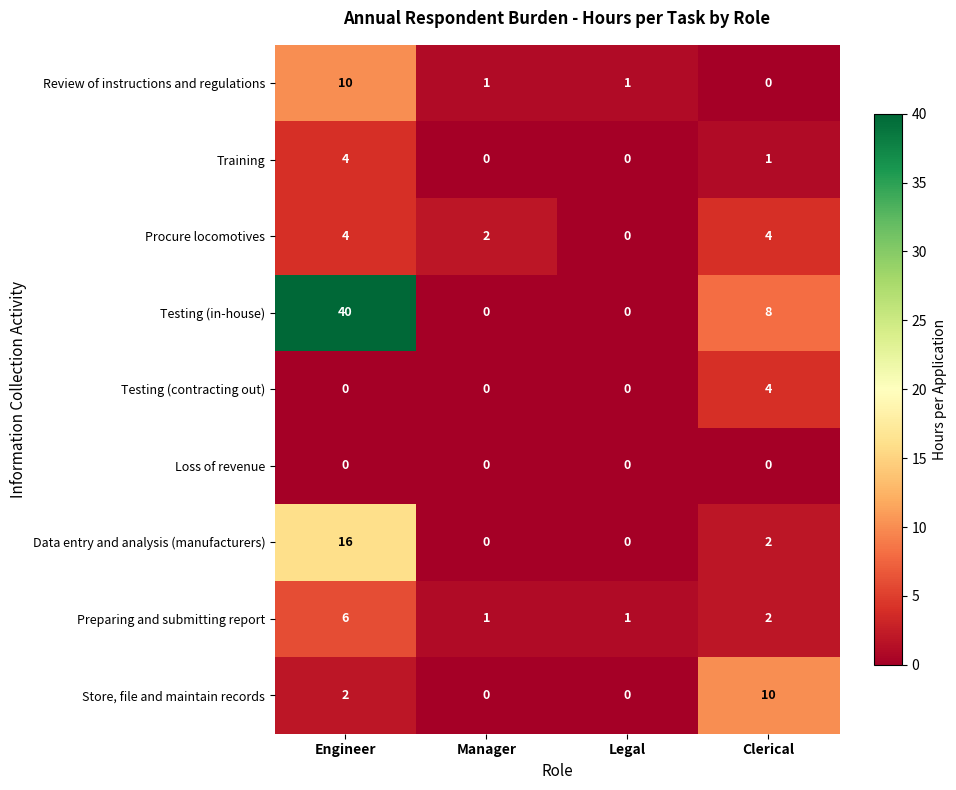

What is the spread (max minus min) of values at Clerical?

10